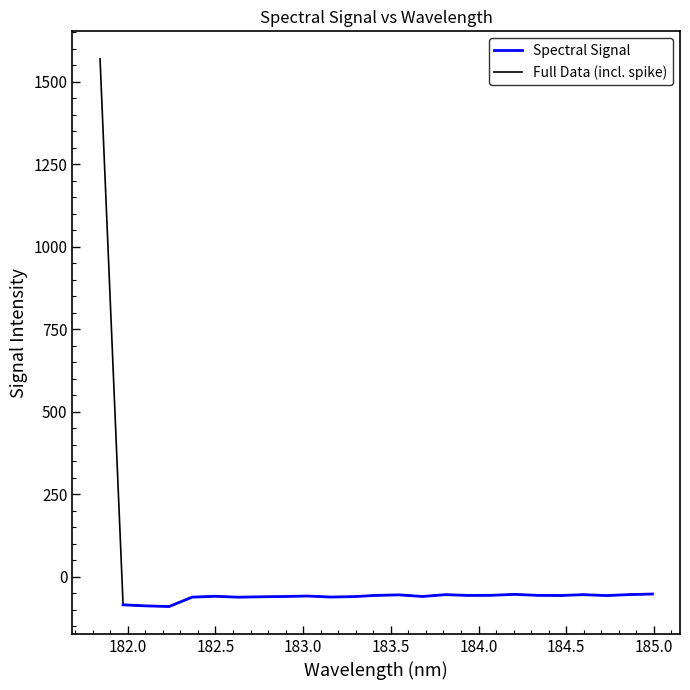

Reading left to right, what are all the values shown in this chart?

1569.4	-85.6	-88.8	-90.7	-62.3	-59.7	-62.5	-61.3	-60.4	-58.9	-62.0	-60.7	-56.9	-55.4	-60.3	-54.7	-57.2	-56.8	-53.9	-56.9	-57.3	-54.7	-57.5	-54.6	-52.9